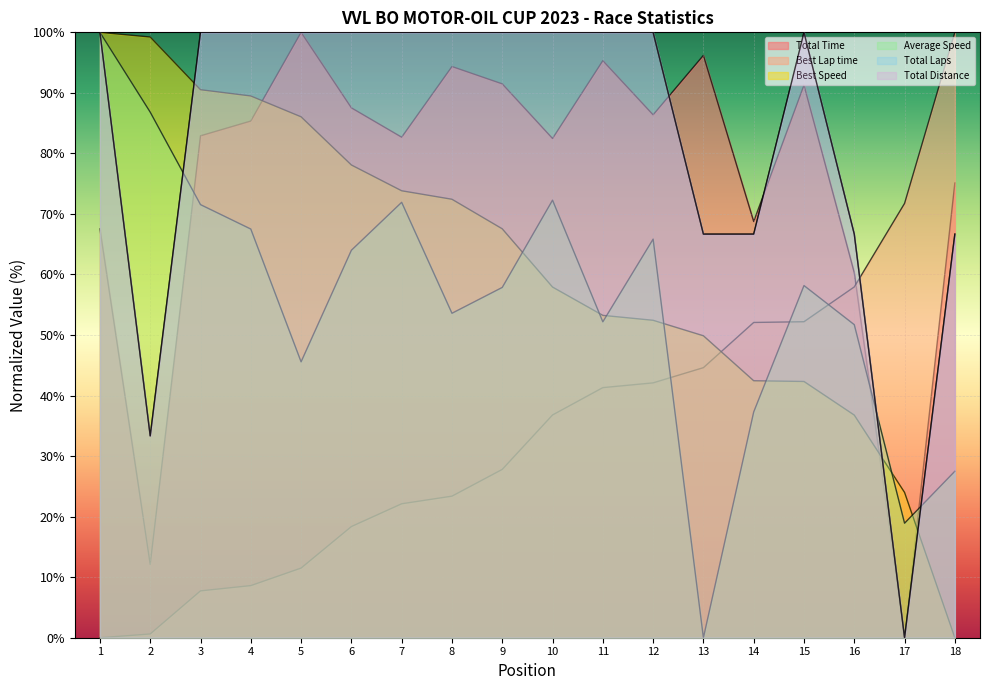

What is the average value of the Best Lap time series?

34.4